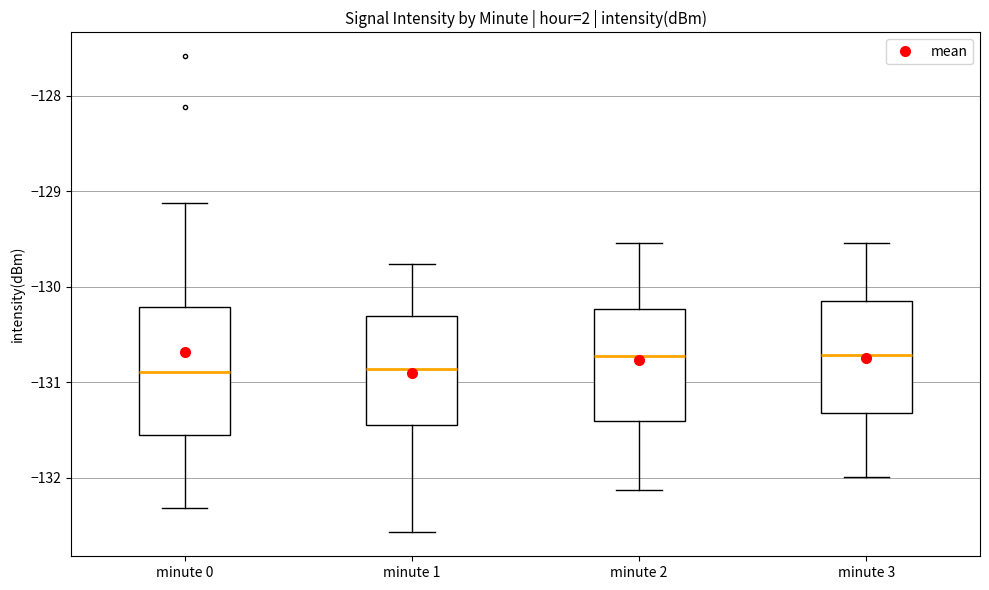

Which box is the tallest, from its lower edge to its upper edge?

minute 0